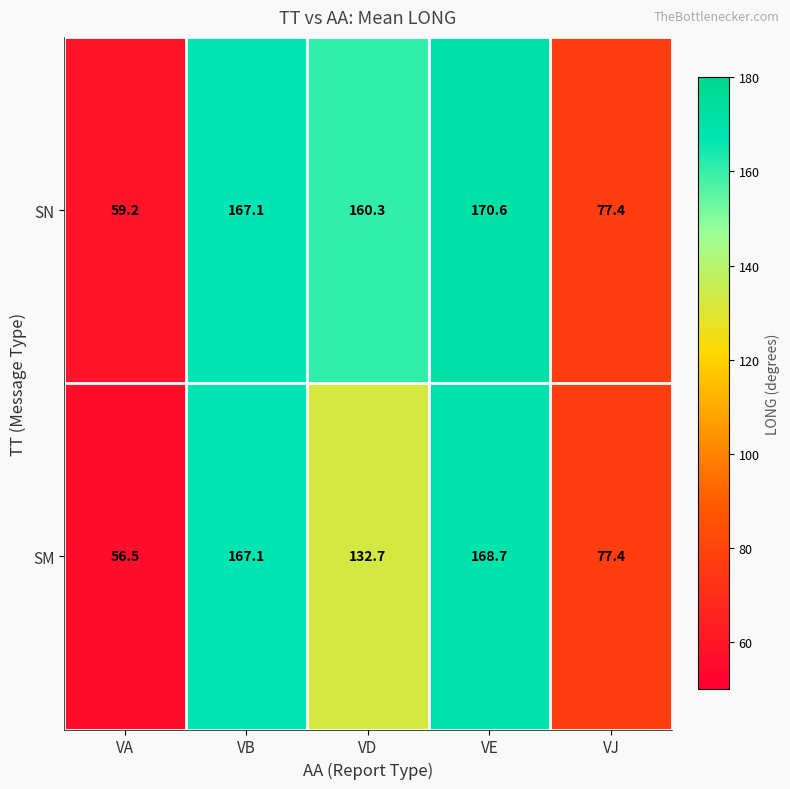

The value of SN at VA is 59.2. True or false?

True